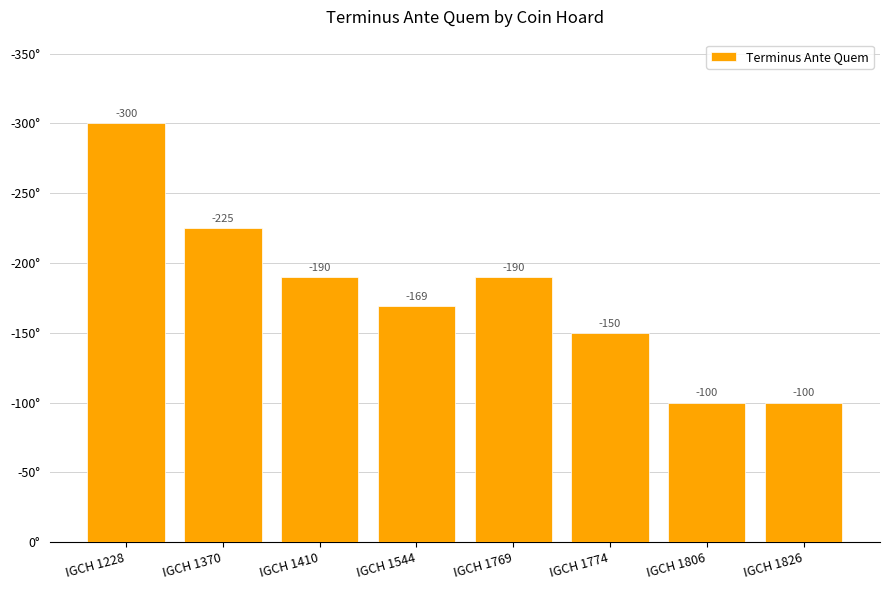

Rank the categories by value from lowest to highest.

IGCH 1806, IGCH 1826, IGCH 1774, IGCH 1544, IGCH 1410, IGCH 1769, IGCH 1370, IGCH 1228